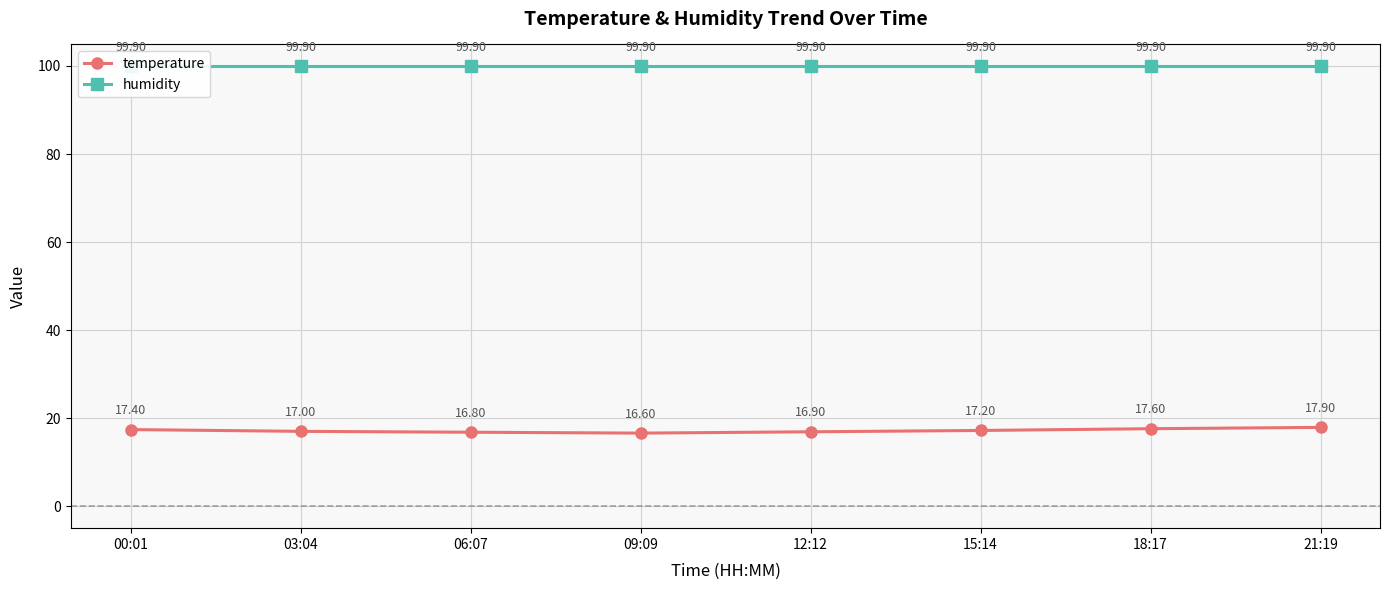

What is the total value across all series at 18:17?

117.5